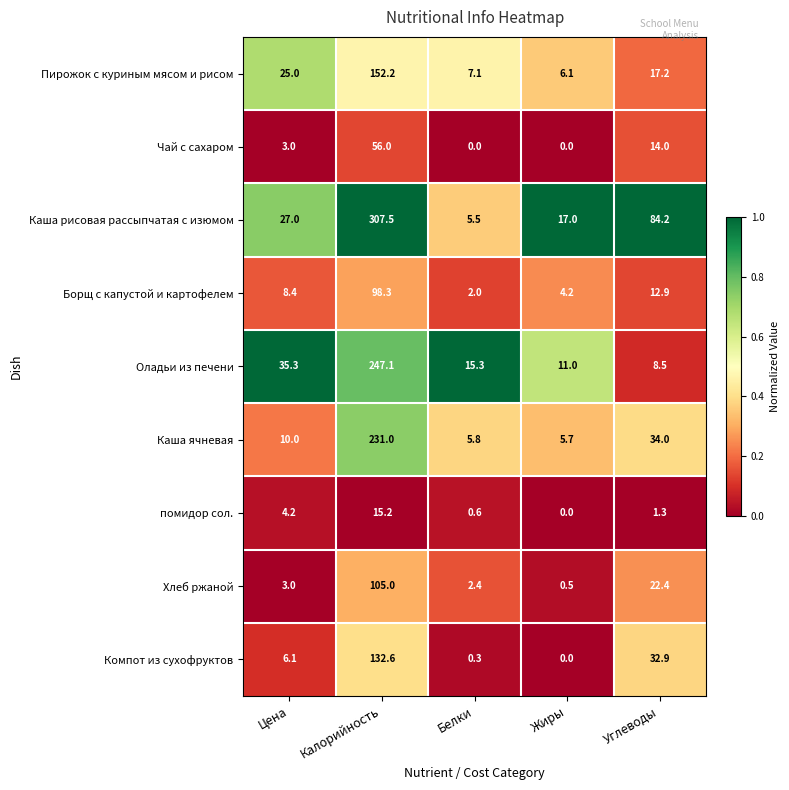

At which label does Оладьи из печени first exceed 15?

Цена